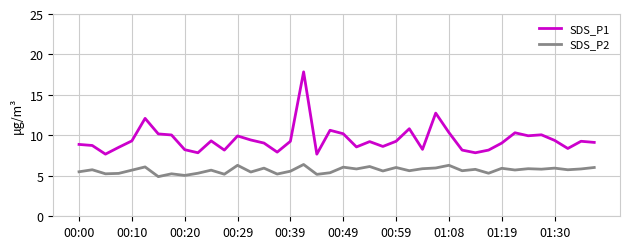

True or false: SDS_P1 and SDS_P2 cross at least once.

False